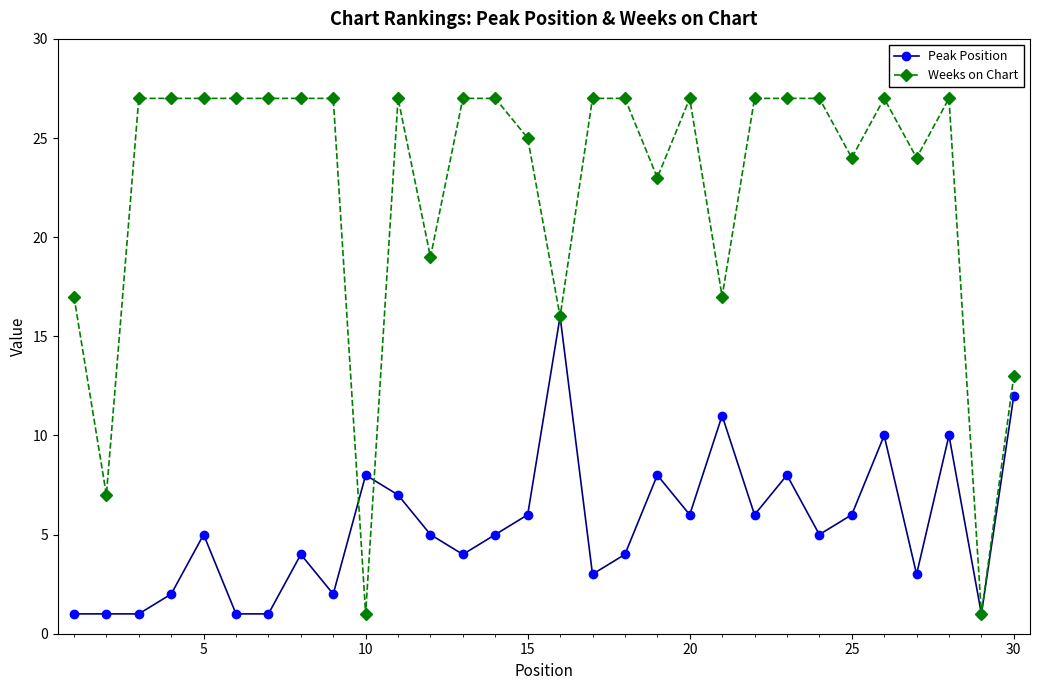

Rank the series by their maximum value, from lowest to highest.

Peak Position, Weeks on Chart